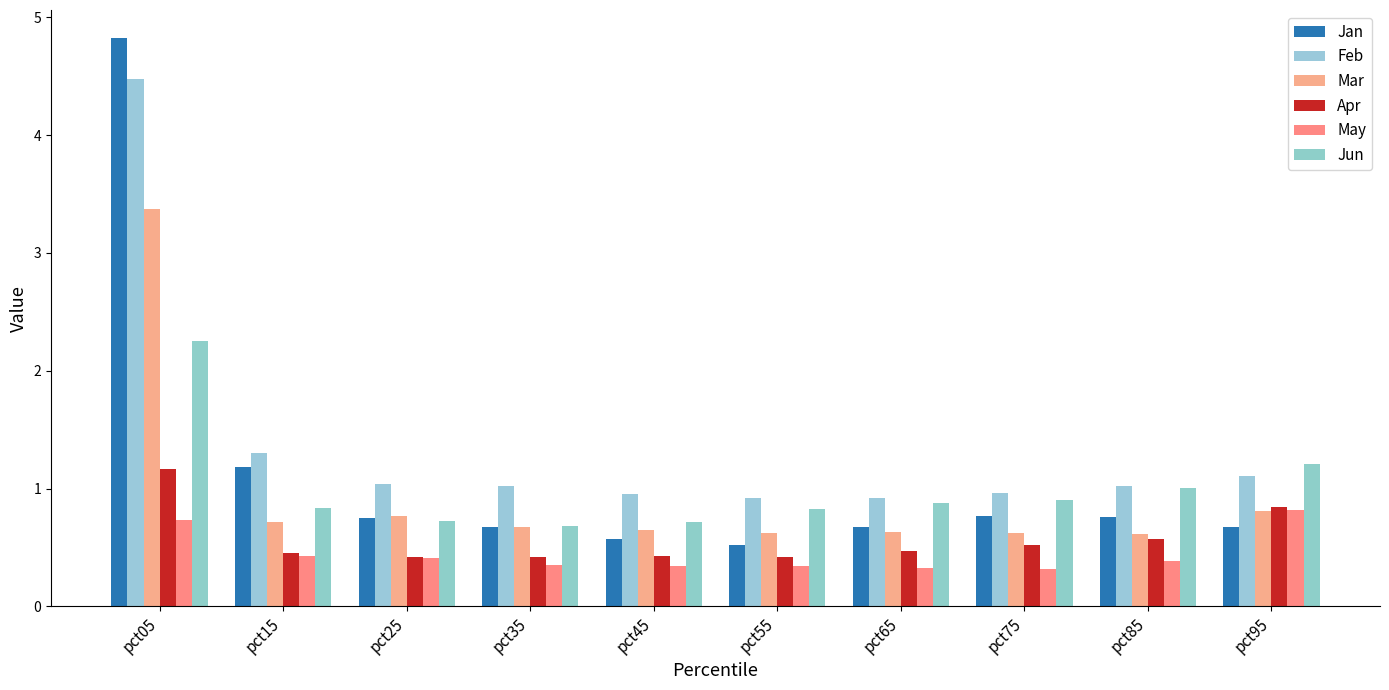

List the labels in order of Apr value, largest first.

pct05, pct95, pct85, pct75, pct65, pct15, pct45, pct55, pct35, pct25